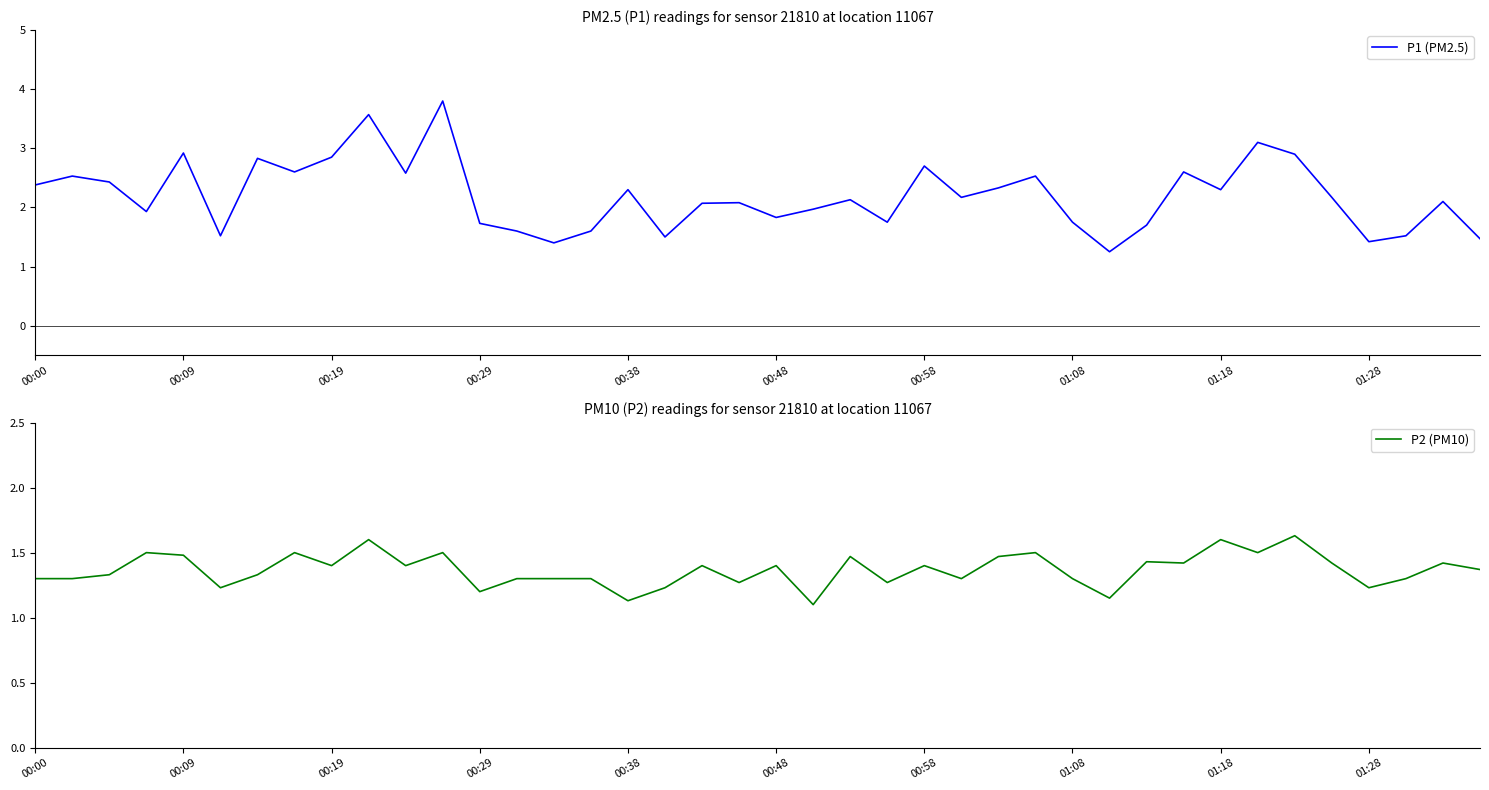

Is it true that P1 (PM2.5) equals 5.0 at 00:19?

False